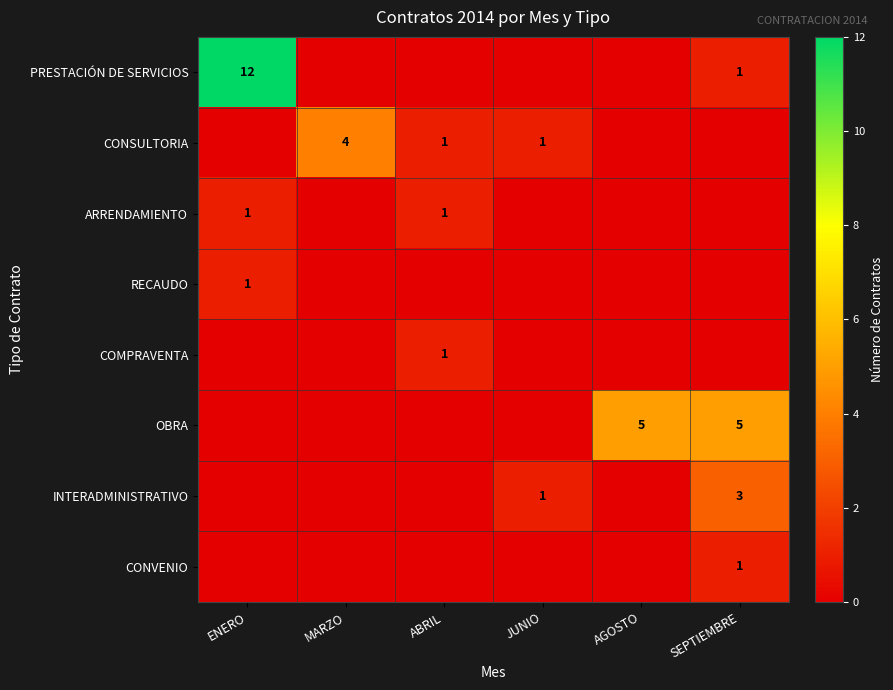

At which category is the sum across all series the highest?

ENERO